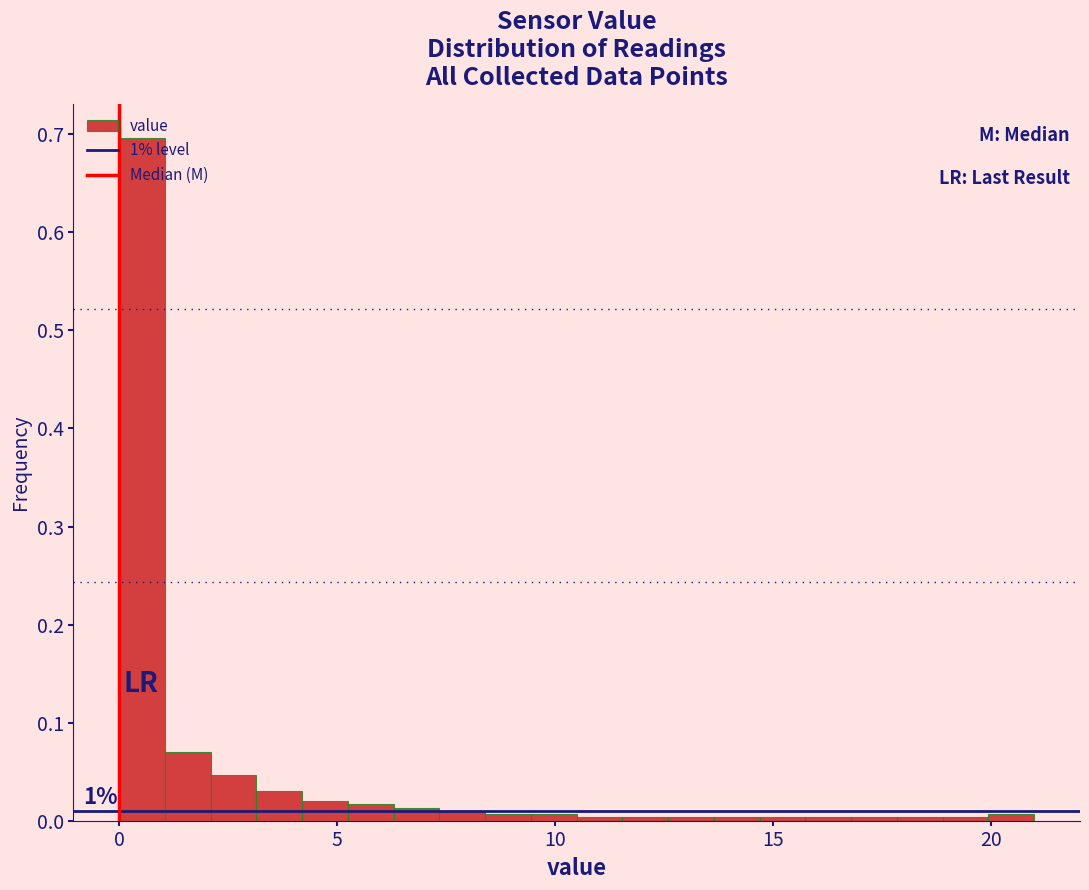

Read against the x-axis, roughly where is the centre of the tallest bar?

0.5